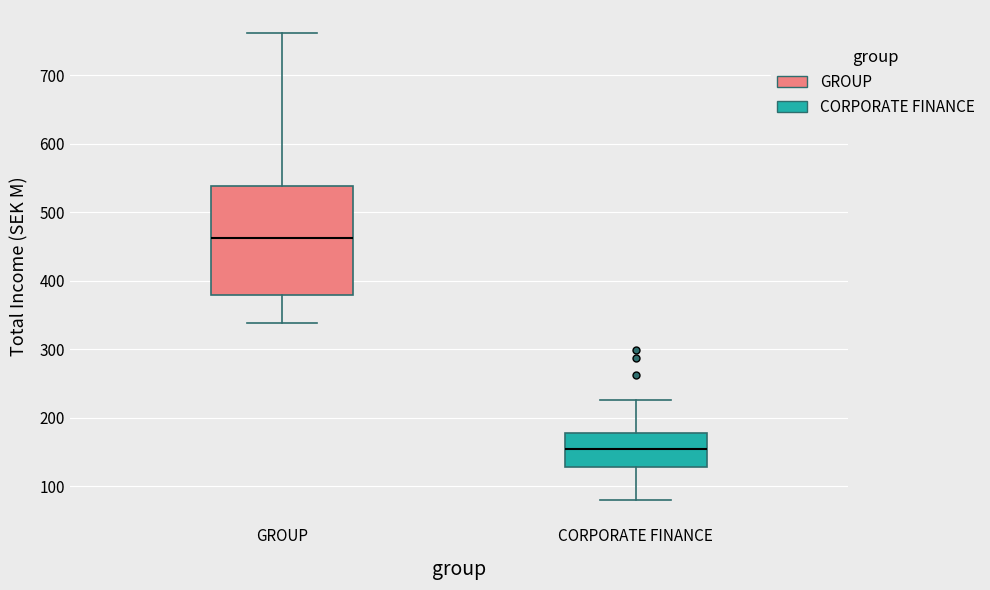

Reading left to right, read every box against the y-axis: the position of its median line, the range the box covers, and the ends of its whiskers. The values are not printed on the chart, so give them approximately, as read against the axis.

GROUP: median 460, box 380 to 540, whiskers 340 to 760
CORPORATE FINANCE: median 150, box 130 to 180, whiskers 80 to 230